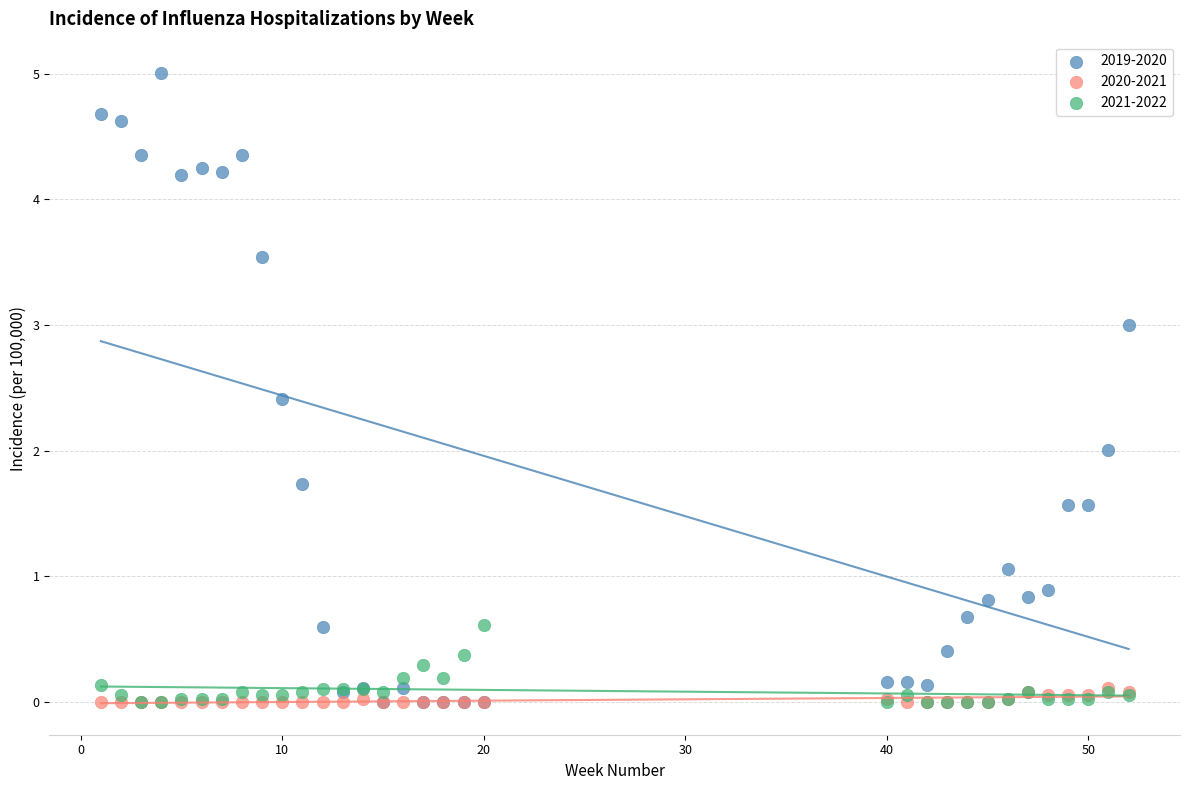

What are all the series names shown in the legend?

2019-2020, 2020-2021, 2021-2022